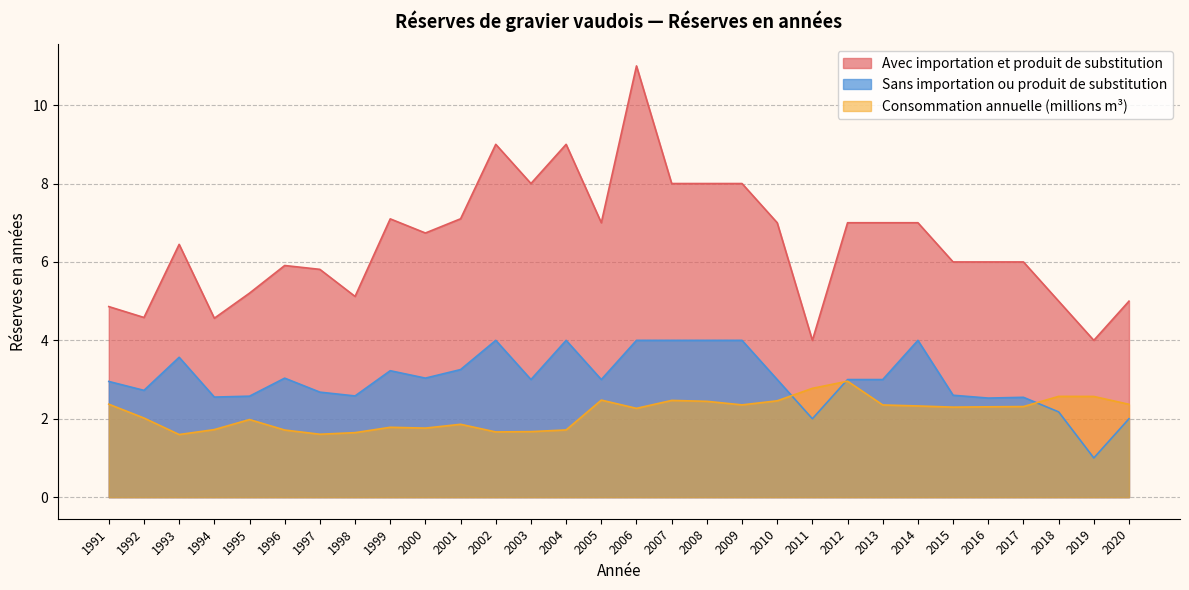

Rank the series by their maximum value, from lowest to highest.

Consommation annuelle (millions m³), Sans importation ou produit de substitution, Avec importation et produit de substitution